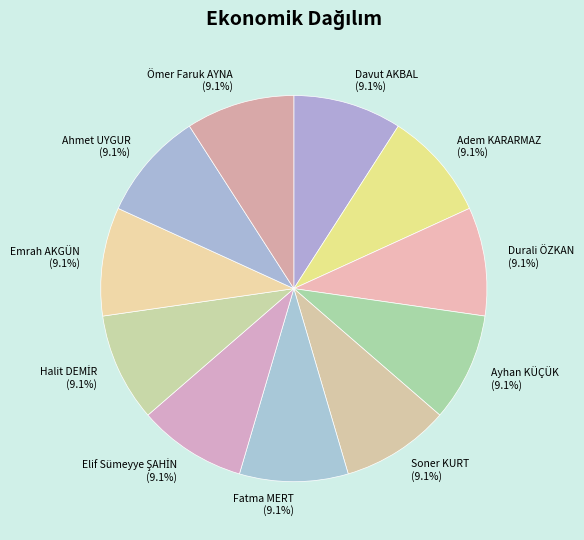

Count the number of slices in the pie.

11